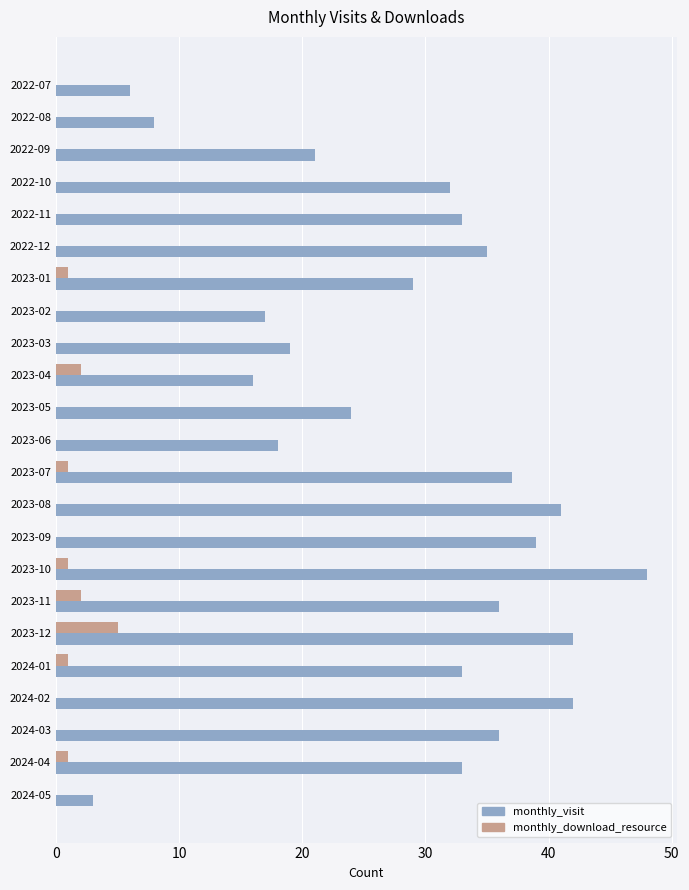

The value of monthly_visit at 2022-08 is 8. True or false?

True